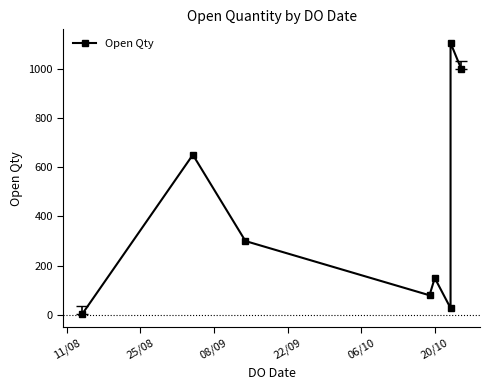

What is the label of the 1st point from the left?

11/08